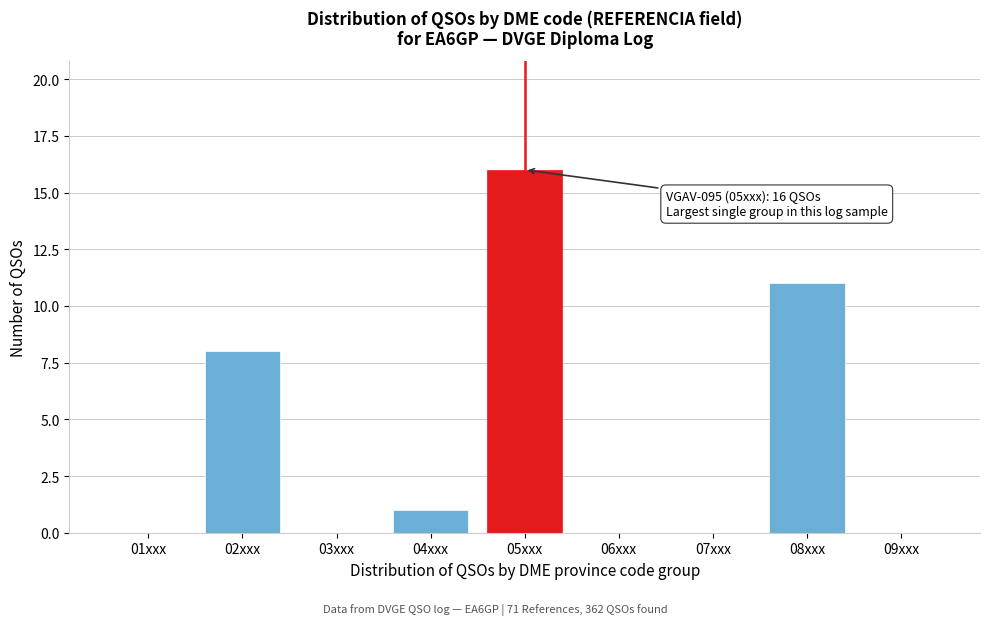

Reading left to right, extract all data points from this chart.

01xxx=0	02xxx=8	03xxx=0	04xxx=1	05xxx=16	06xxx=0	07xxx=0	08xxx=11	09xxx=0